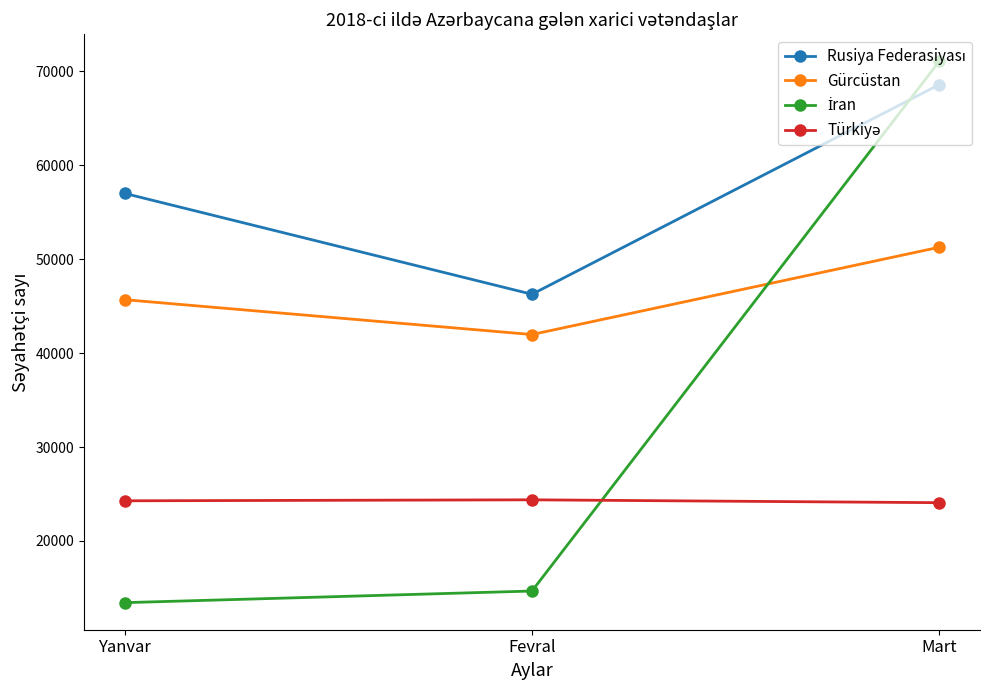

Is it true that Gürcüstan equals 51260 at Mart?

True